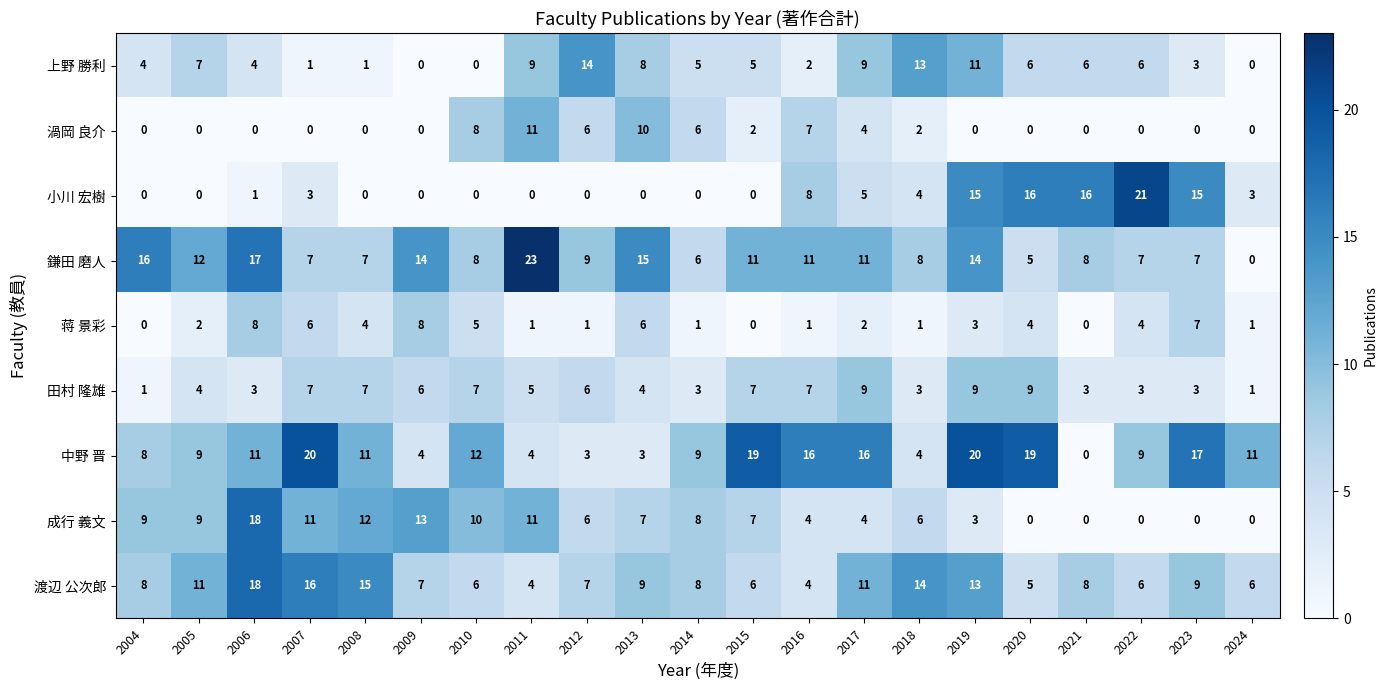

What is the spread (max minus min) of values at 2023?

17